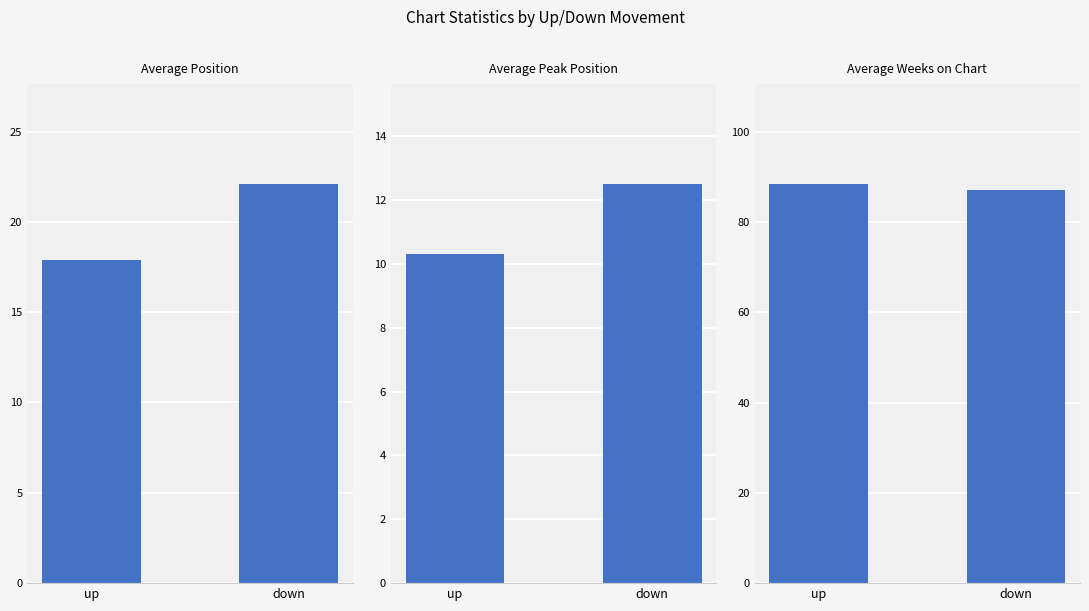

Count the number of categories in the chart.

2